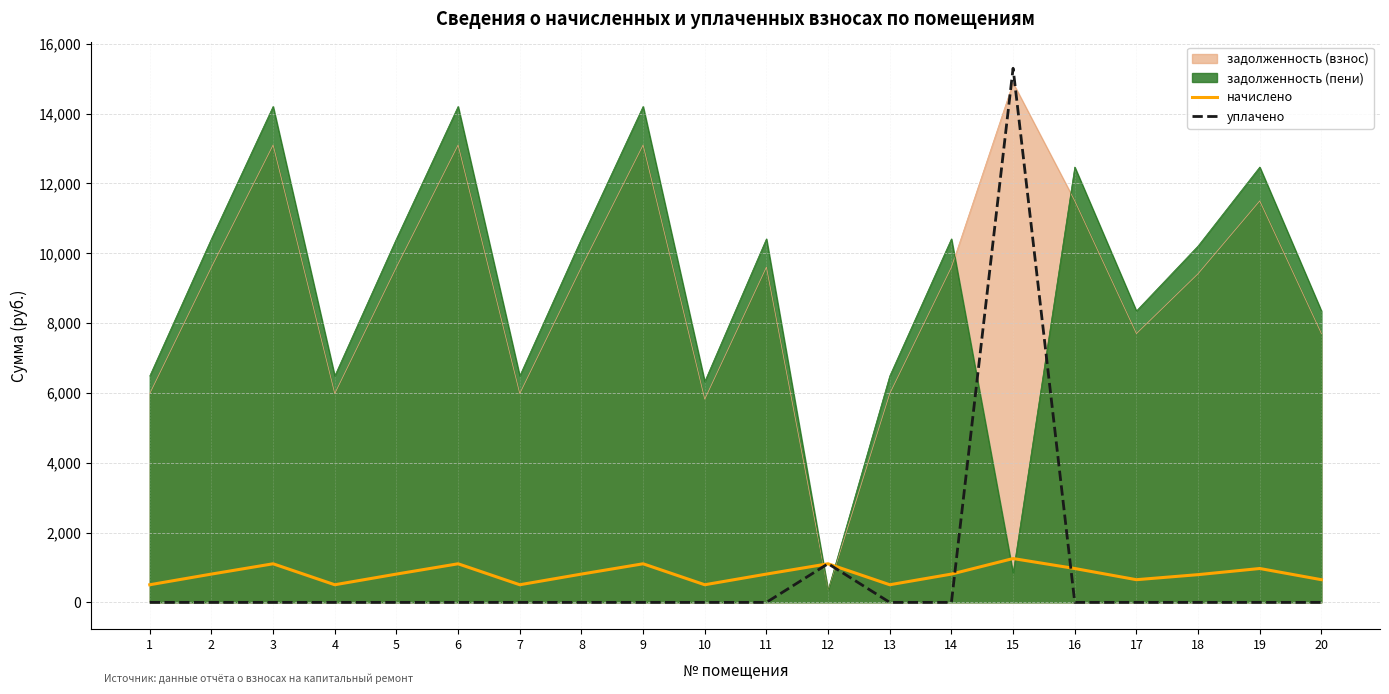

Is it true that уплачено equals 0.0 at 3?

True